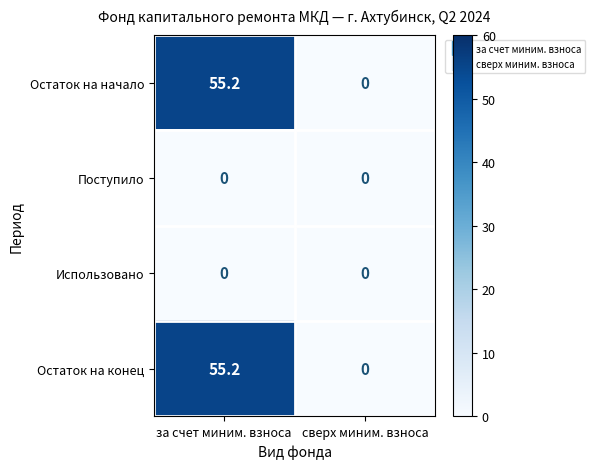

What is the approximate value of Остаток на начало at за счет миним. взноса?

55.2